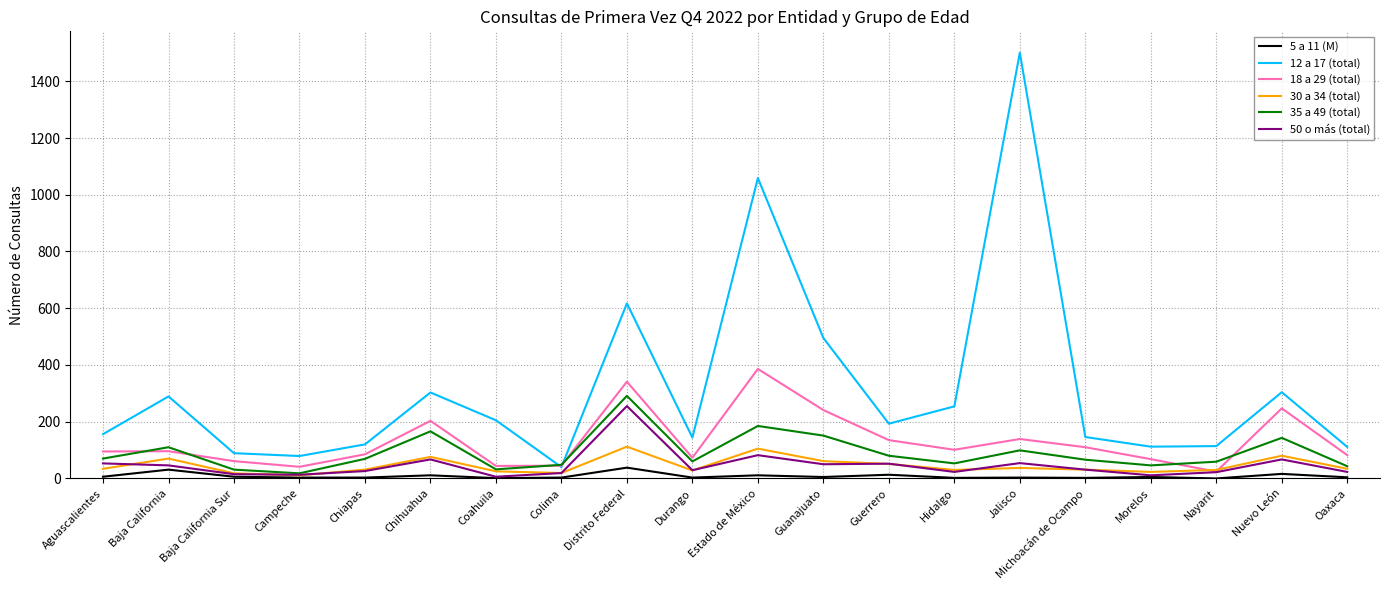

In 50 o más (total), how many points are higher than both neighbors (excluding endpoints)?

6